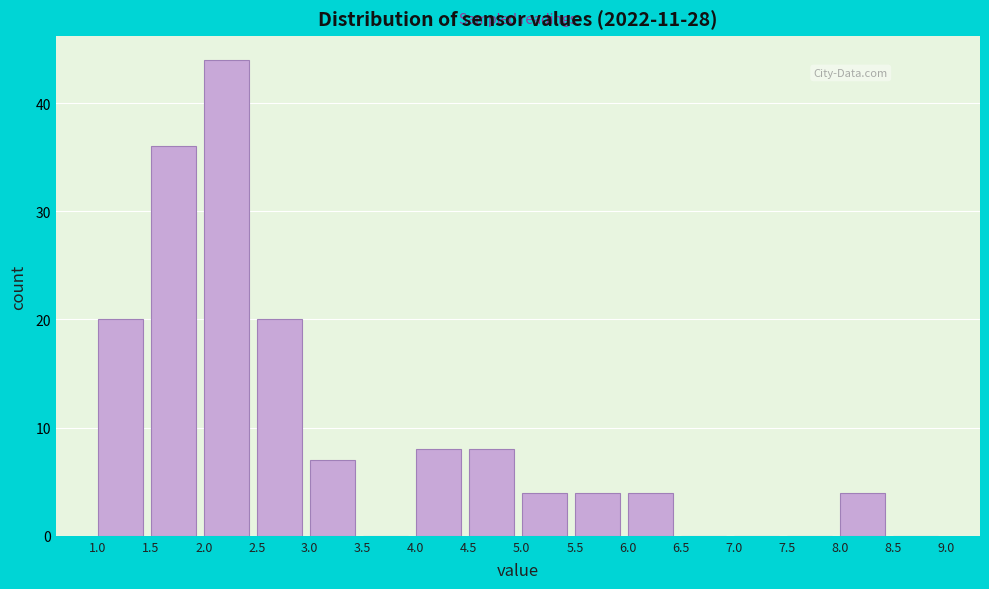

Reading left to right, list every bar in this chart as the range it spans on the x-axis followed by its height. The values are not printed on the chart, so give them approximately, as read against the axis.

1.0 to 1.5: 20
1.5 to 2.0: 36
2.0 to 2.5: 44
2.5 to 3.0: 20
3.0 to 3.5: 7
3.5 to 4.0: 0
4.0 to 4.5: 8
4.5 to 5.0: 8
5.0 to 5.5: 4
5.5 to 6.0: 4
6.0 to 6.5: 4
6.5 to 7.0: 0
7.0 to 7.5: 0
7.5 to 8.0: 0
8.0 to 8.5: 4
8.5 to 9.0: 0